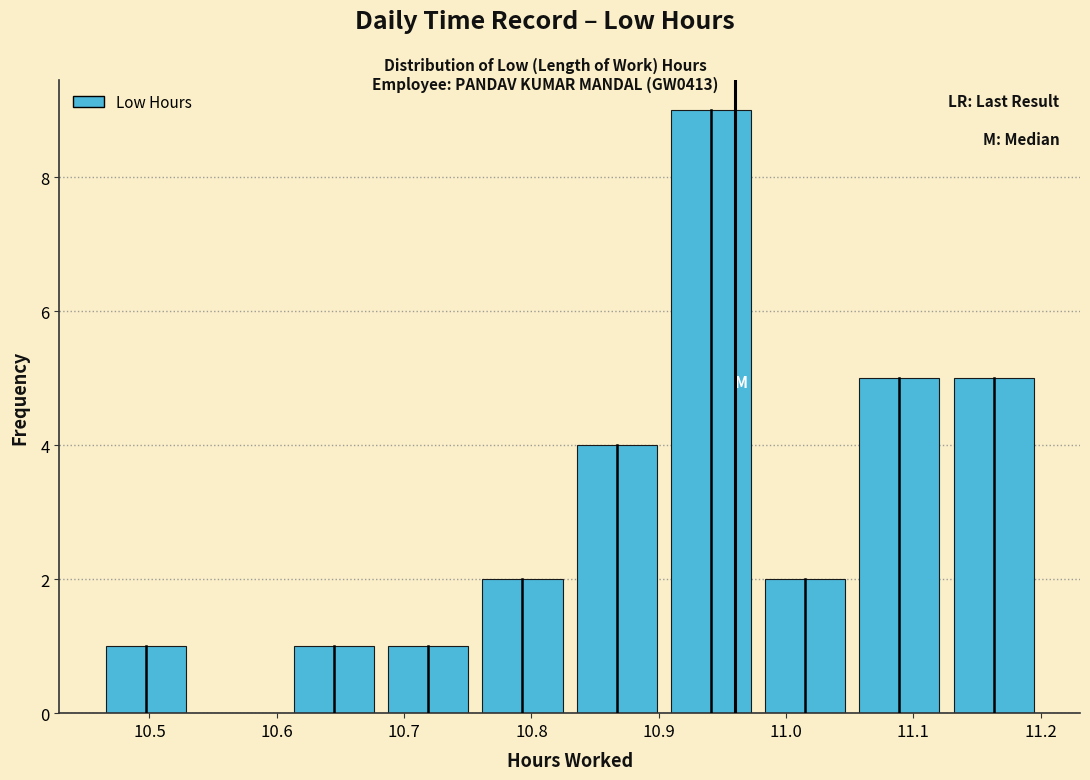

Over which range of the x-axis is the bar tallest?

10.904 to 10.978